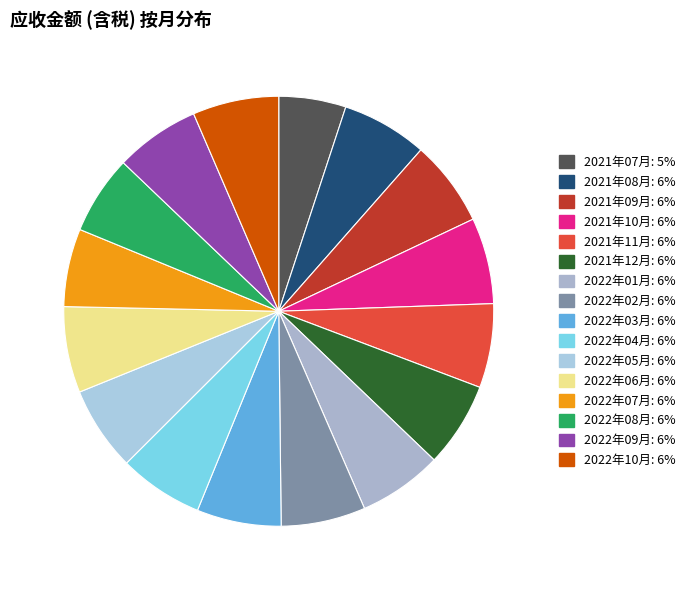

To the nearest percent, what portion does 2022年08月 represent?

6%